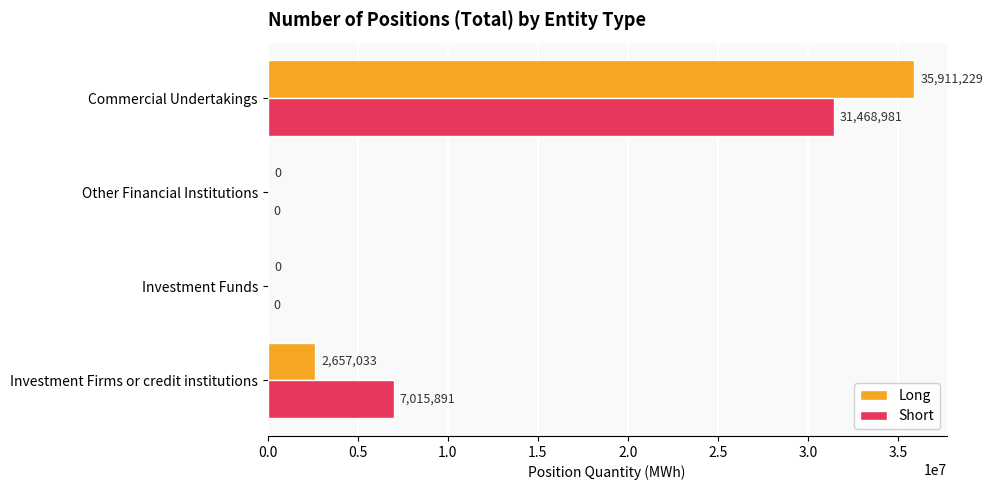

Between Other Financial Institutions and Commercial Undertakings, which series saw the biggest shift?

Long